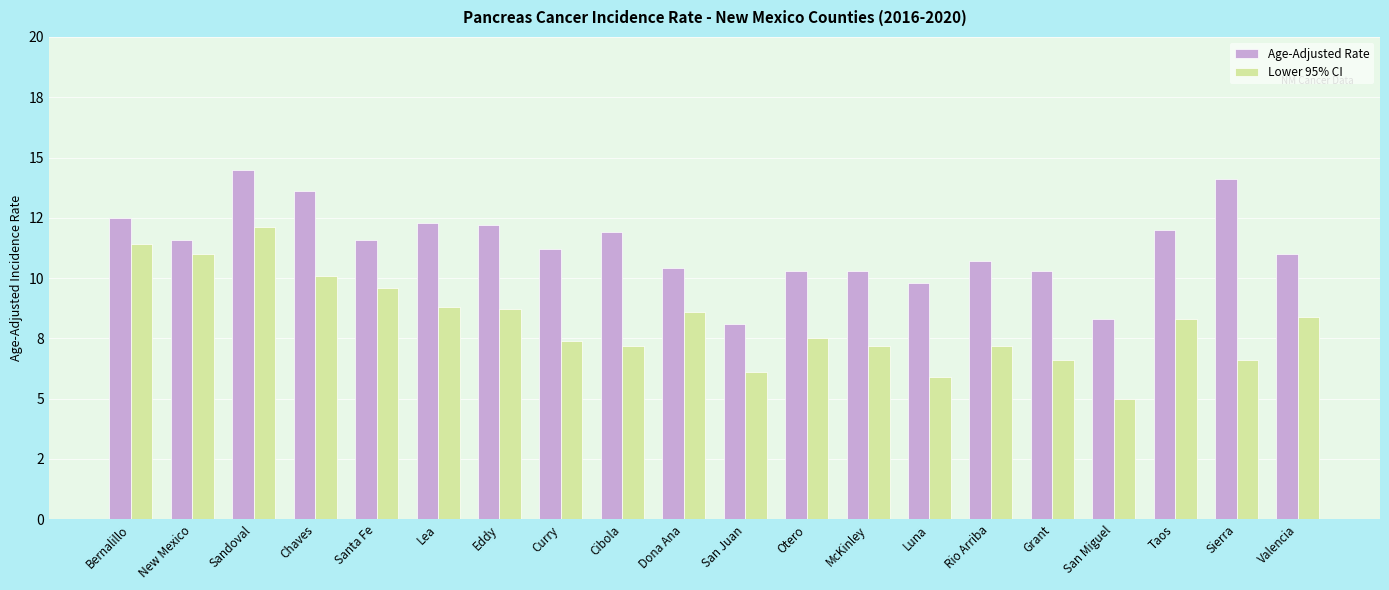

At which label does Lower 95% CI first exceed 8?

Bernalillo